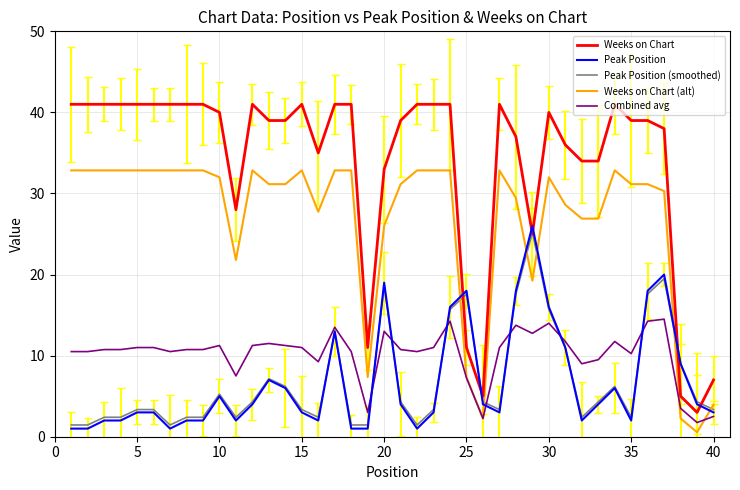

Is this an area chart (filled region under the line)?

No